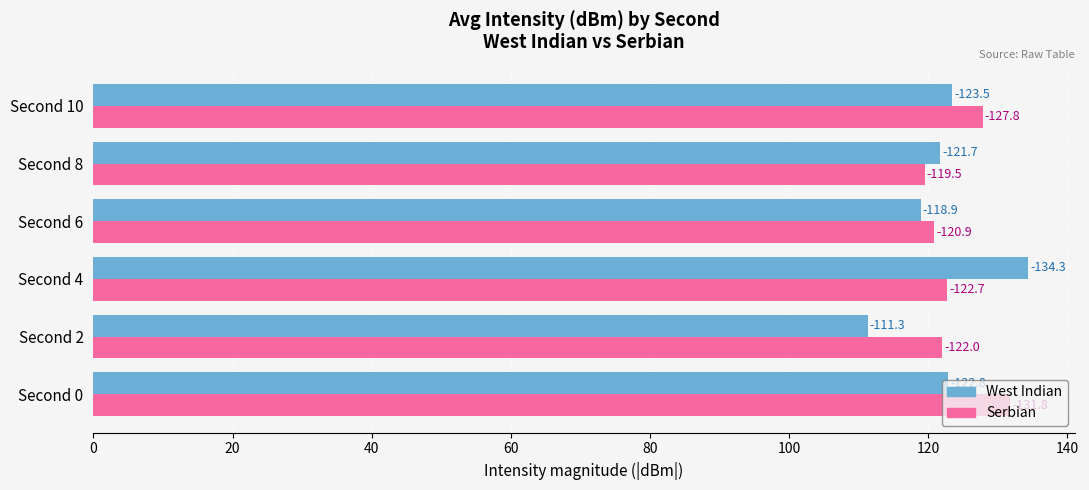

What are all the series names shown in the legend?

West Indian, Serbian